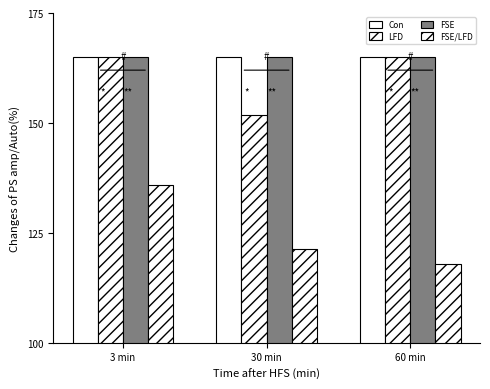

What is the value of the FSE/LFD bar at the 1st from the left?

135.8